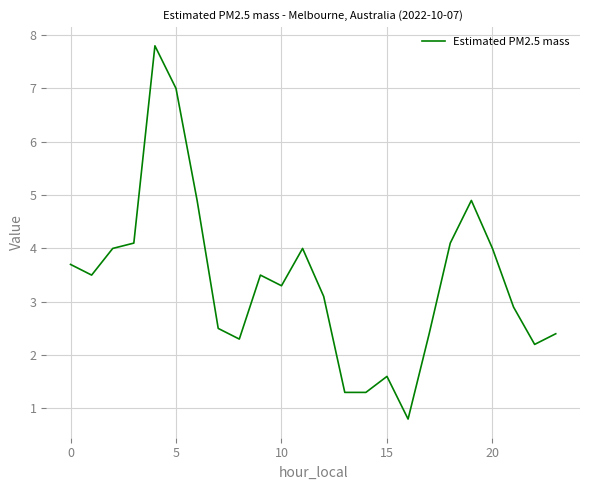

What is the maximum value shown in the chart?

7.8